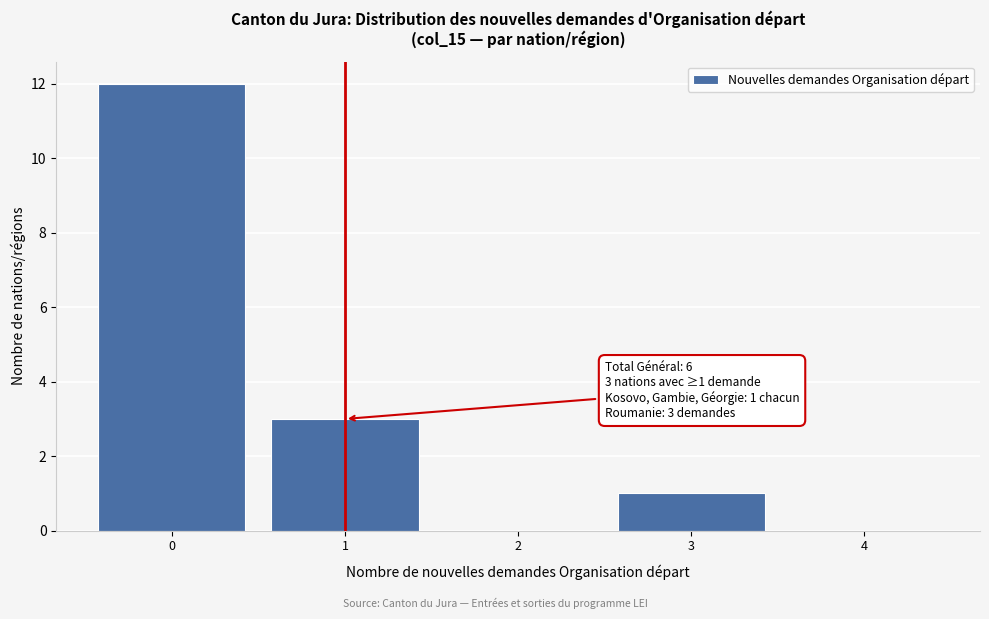

Which range on the x-axis has the tallest bar?

-0.5 to 0.5